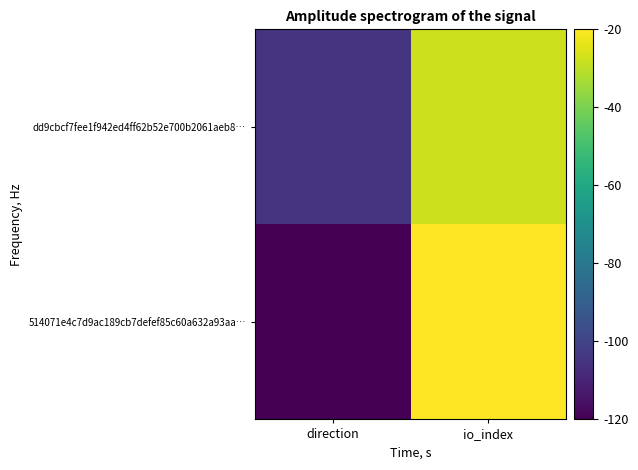

What is the smallest value displayed?

-120.0